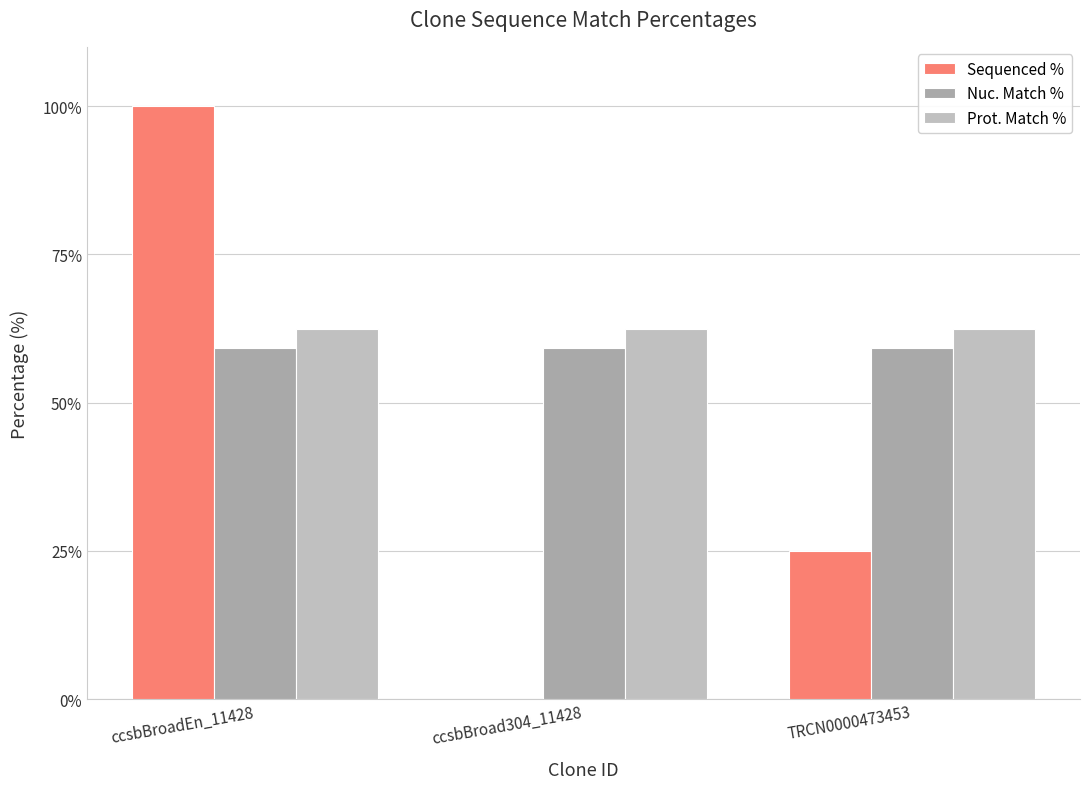

The Sequenced % series shows 51.9 at ccsbBroad304_11428. True or false?

False